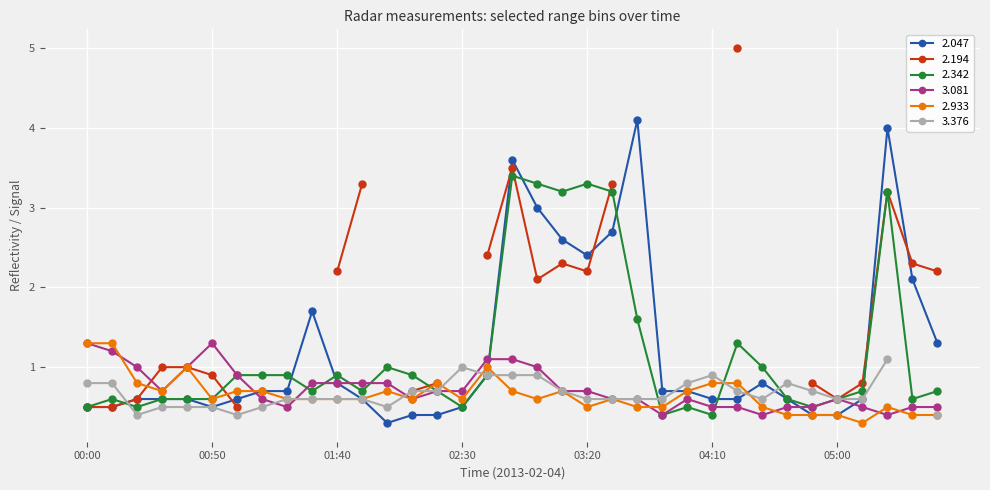

True or false: 3.081 has more than 0 points higher than both neighbors.

True